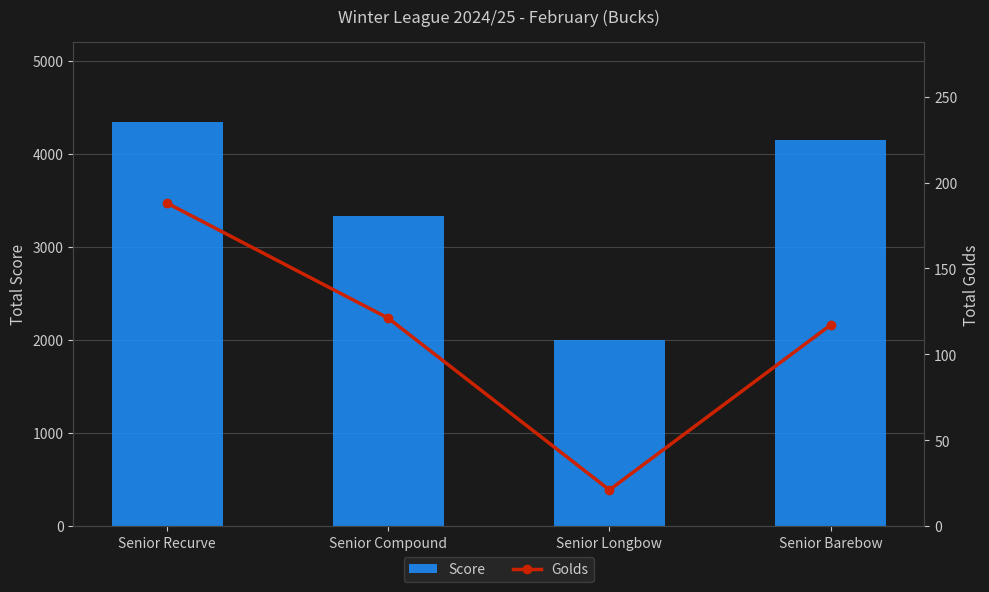

What position from the right is Senior Barebow?

1